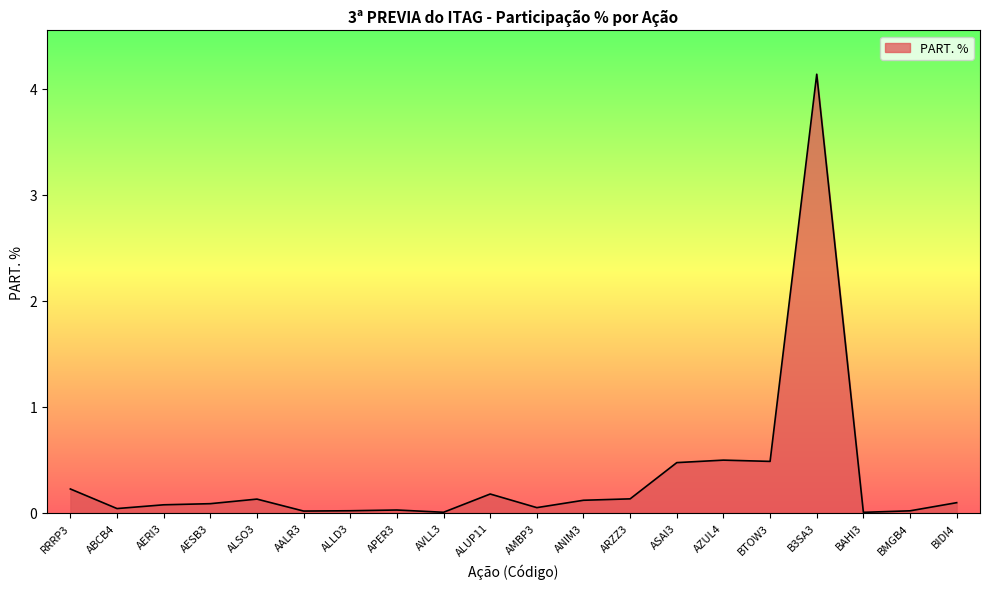

Does the chart have visible grid lines?

No